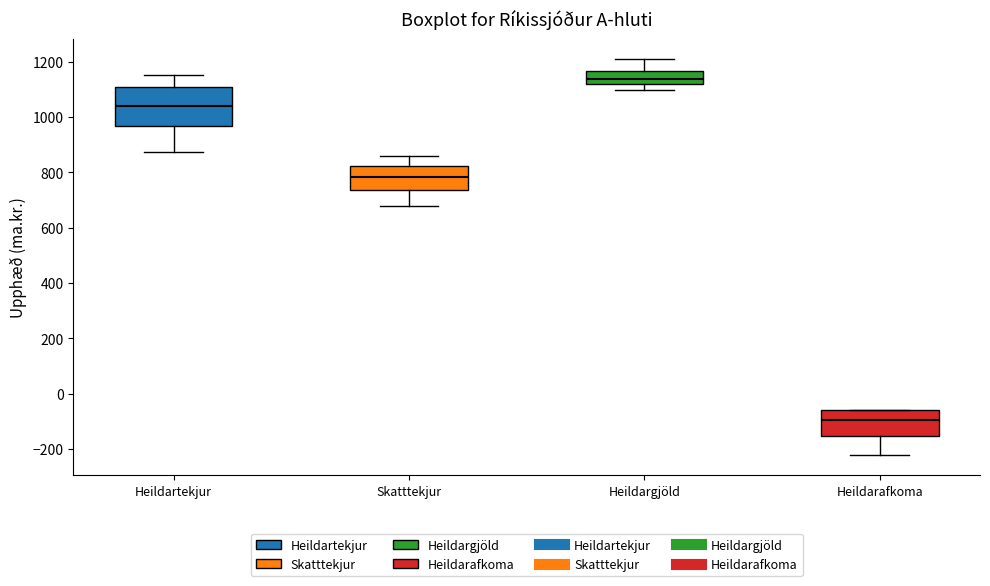

Which box is the tallest, from its lower edge to its upper edge?

Heildartekjur